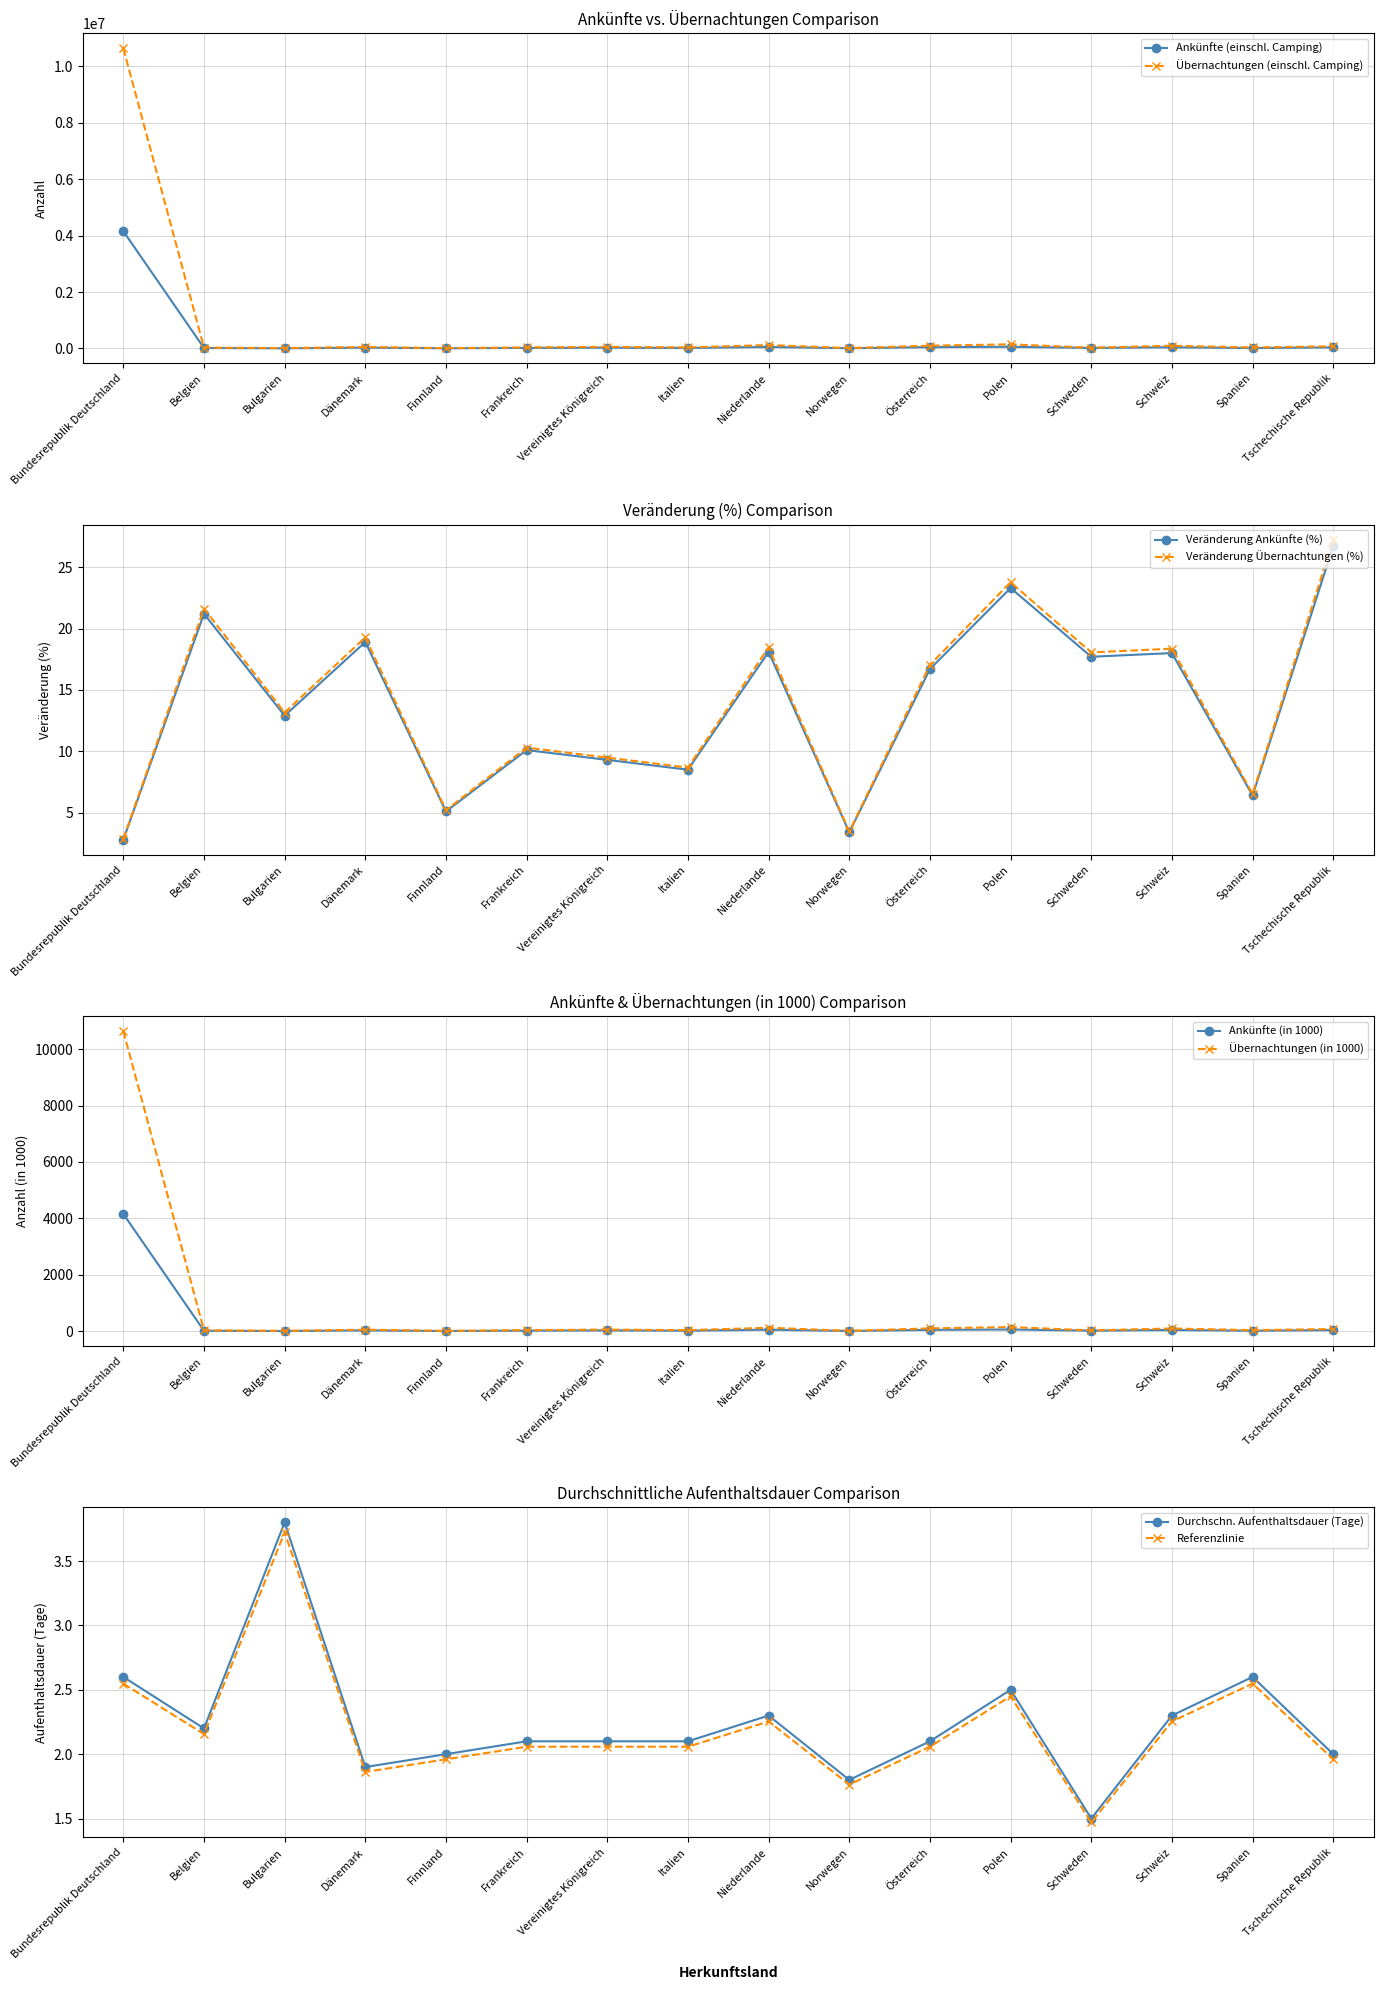

Where is Ankünfte (einschl. Camping) nearest to the value 2080027?

Polen